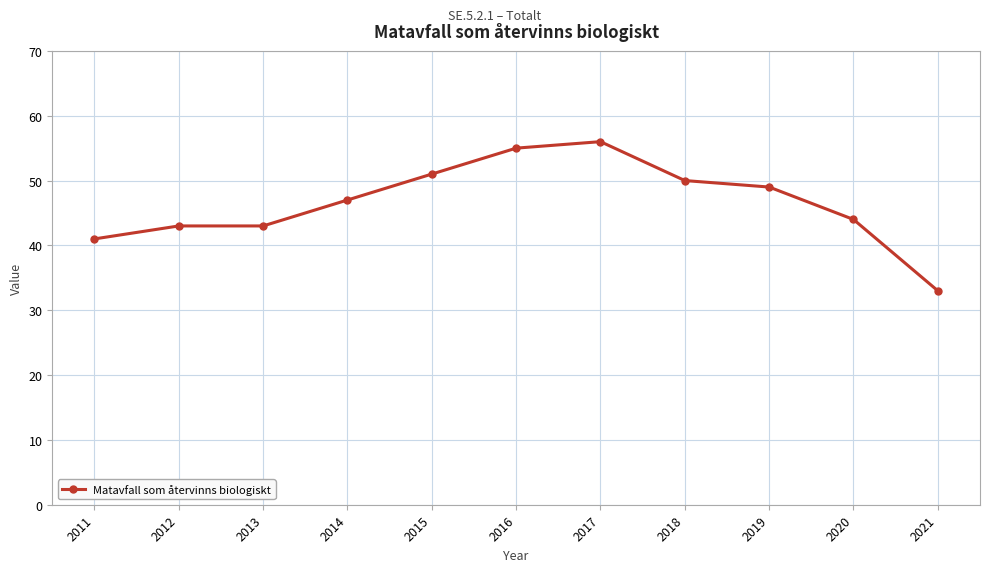

The chart shows a value of 15 at 2017. True or false?

False